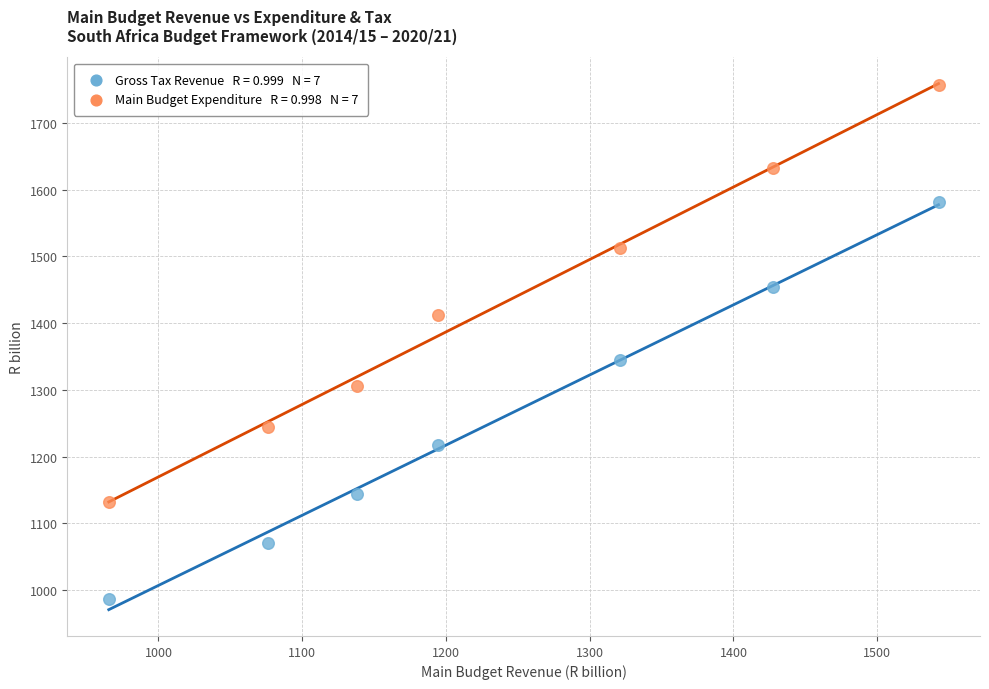

Across all data points, what is the range of Y values (max minus min)?

771.2